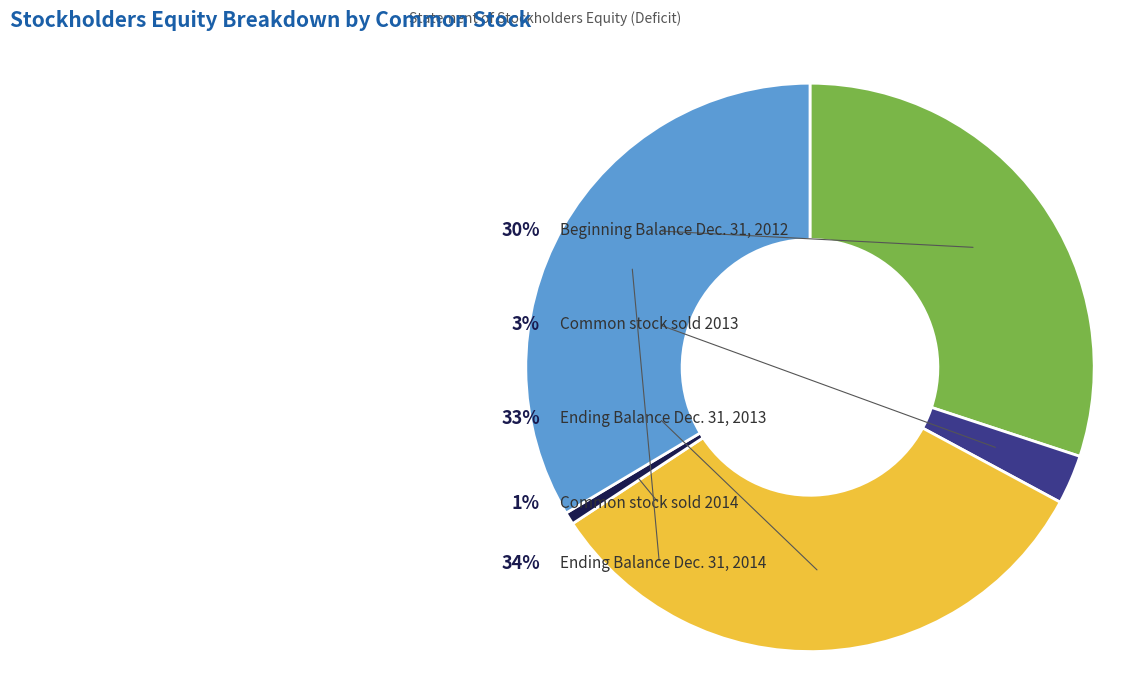

To the nearest percent, what portion does Common stock sold 2014 represent?

1%